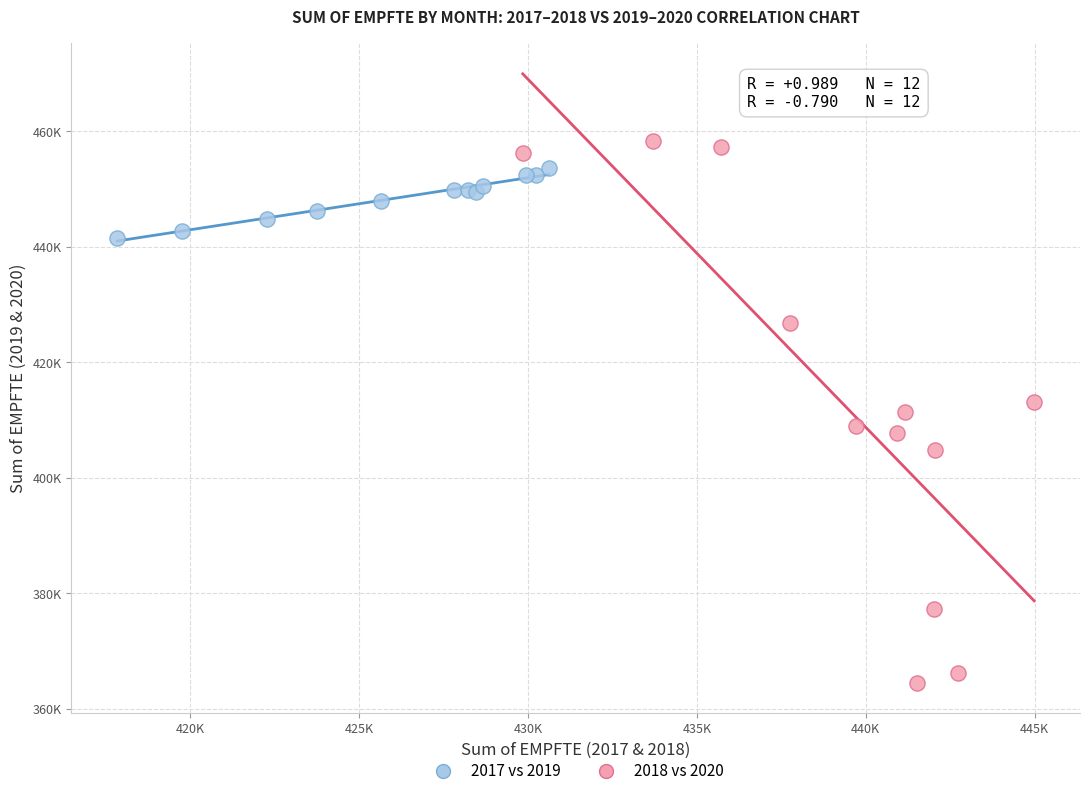

Which series contains the highest Y value?

2018 vs 2020